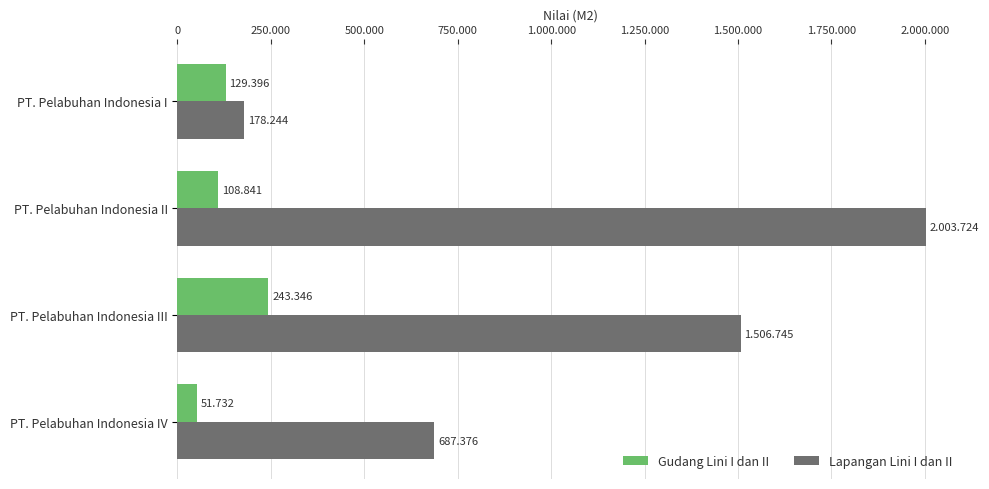

Which series has the widest spread of values?

Lapangan Lini I dan II